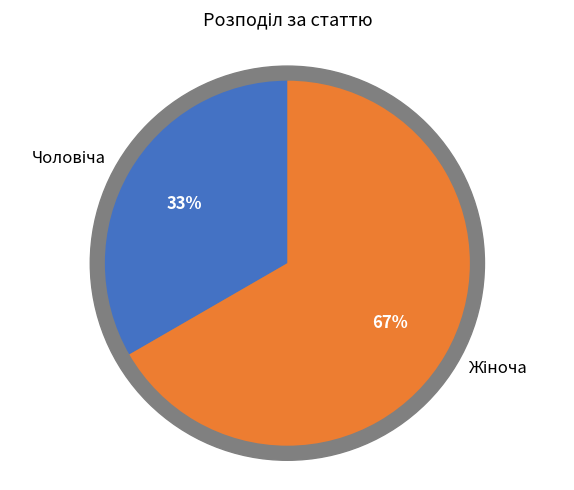

Rank the categories by value from highest to lowest.

Жіноча, Чоловіча